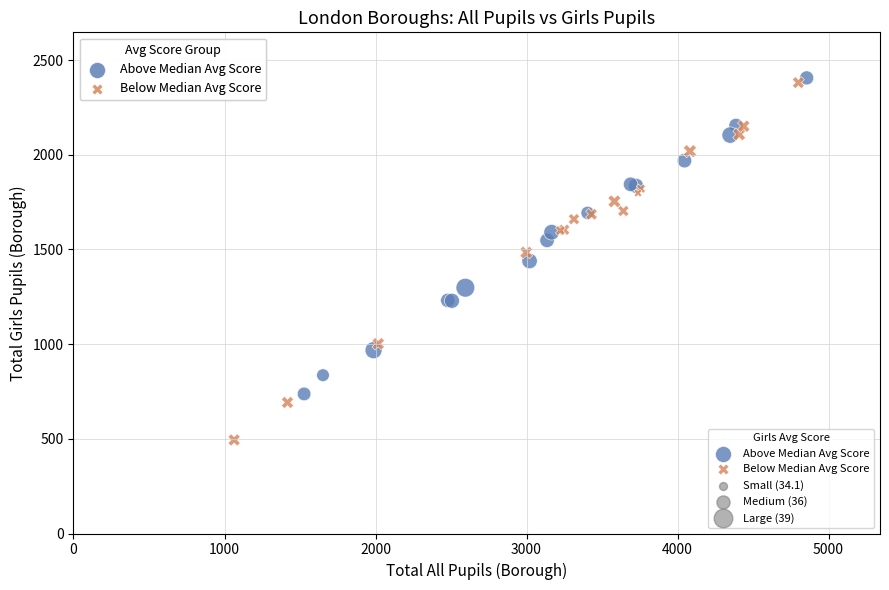

Which series has the widest spread of Y values?

Below Median Avg Score